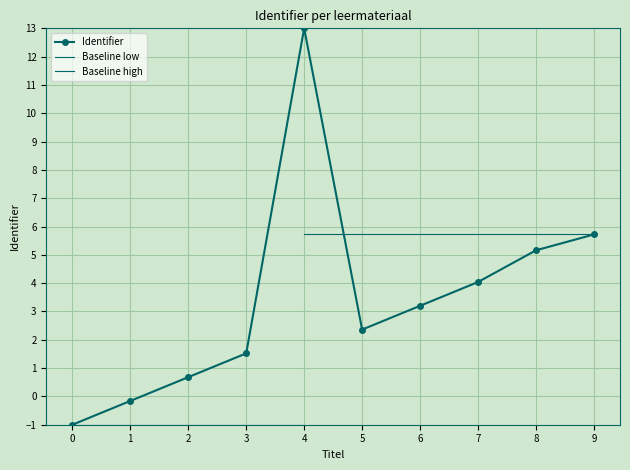

Reading right to left, extract all data points from this chart.

5.7	5.2	4.0	3.2	2.4	13.0	1.5	0.7	-0.2	-1.0